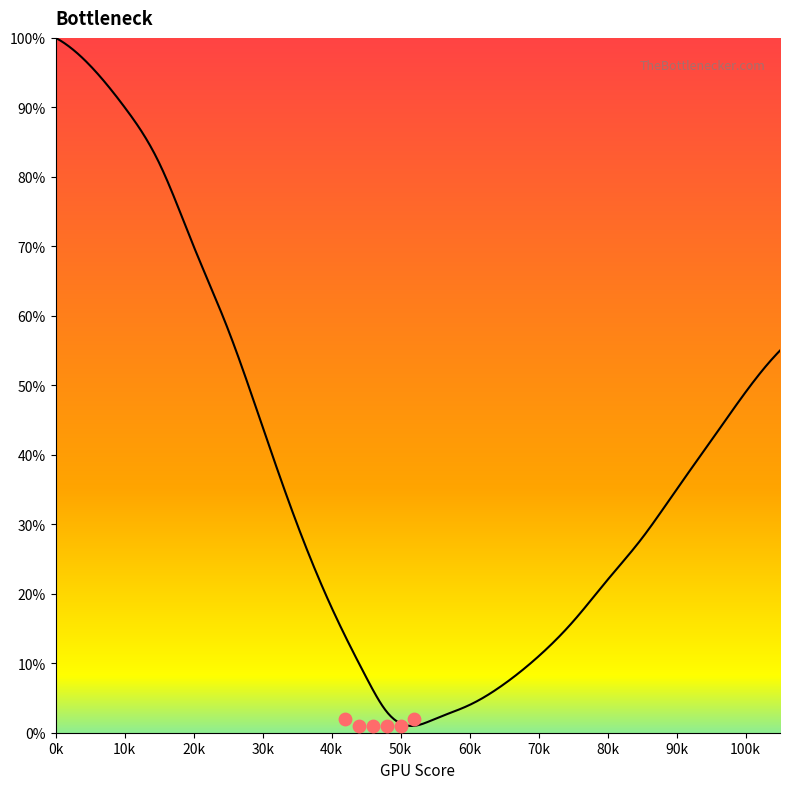

Which has a higher value, 15 or 90?

15